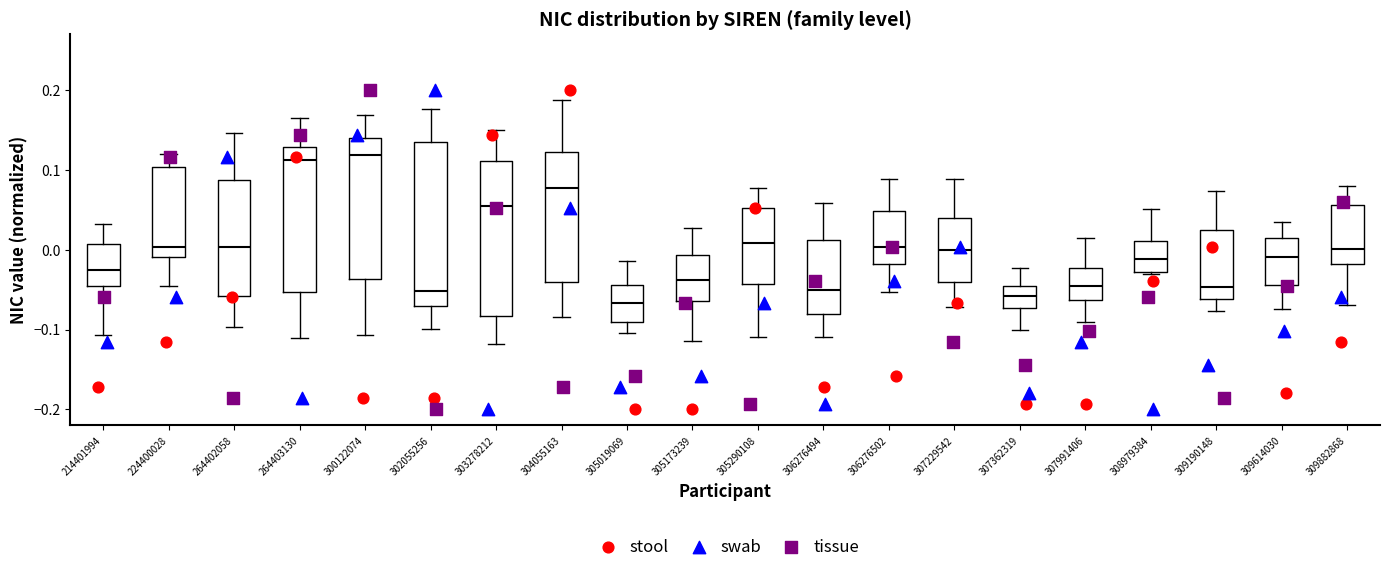

Where does the lower whisker of the box at x = 306276494 end on the y-axis? The values are not printed on the chart, so give them approximately, as read against the axis.

-0.11